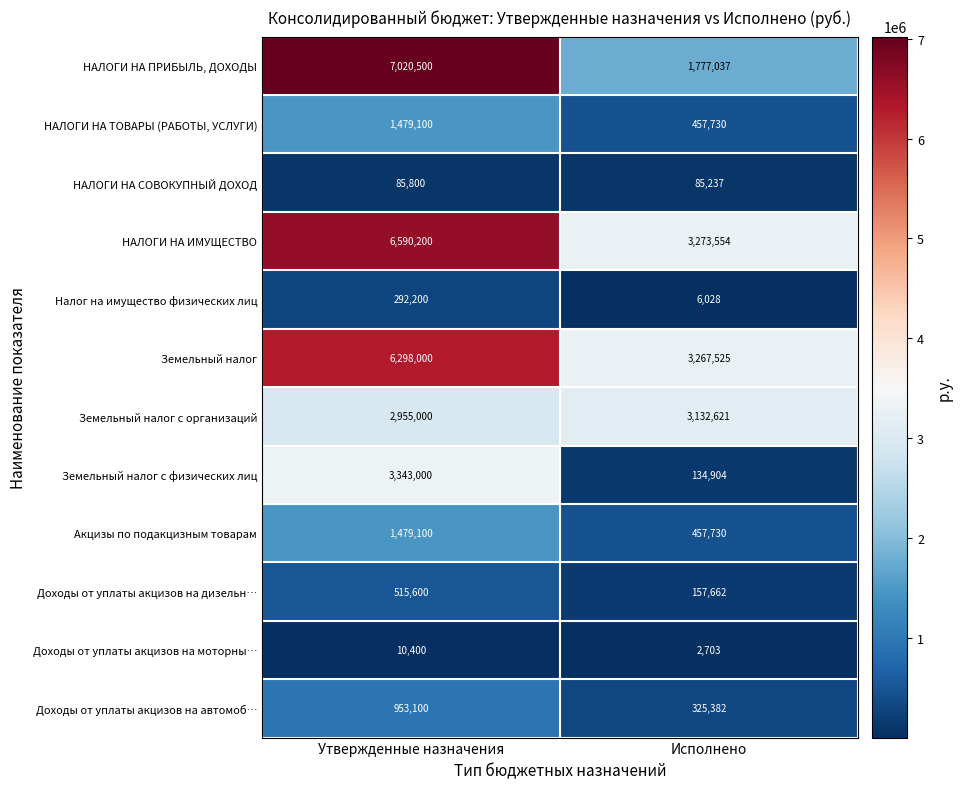

What is the greatest value displayed?

7020500